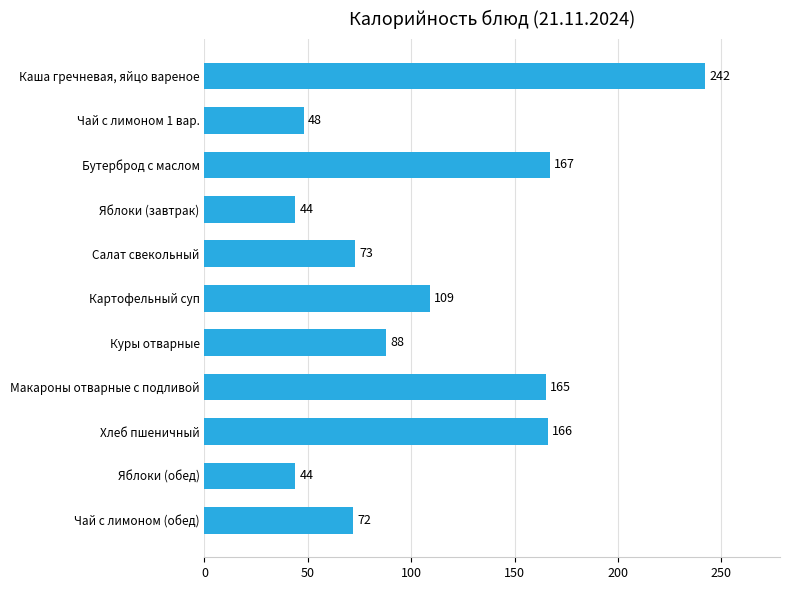

Read the value at Макароны отварные с подливой.

165